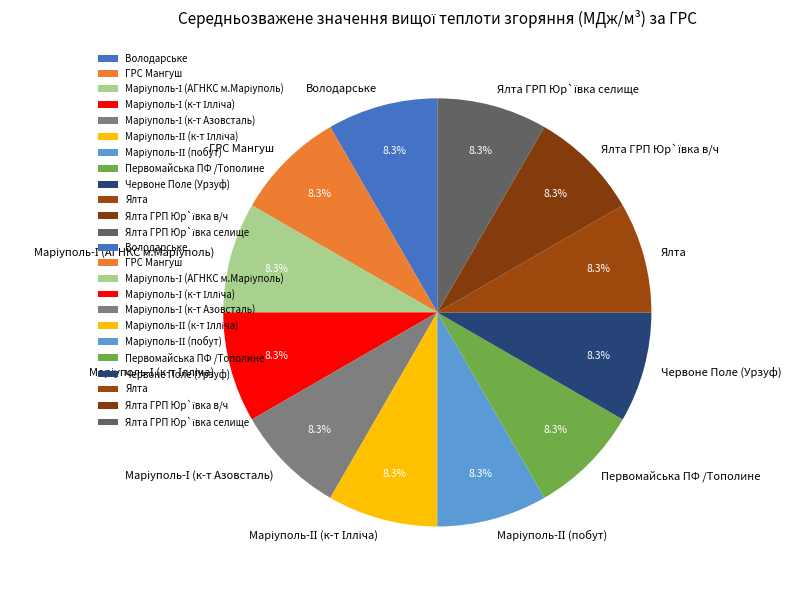

How many slices are in this pie chart?

12